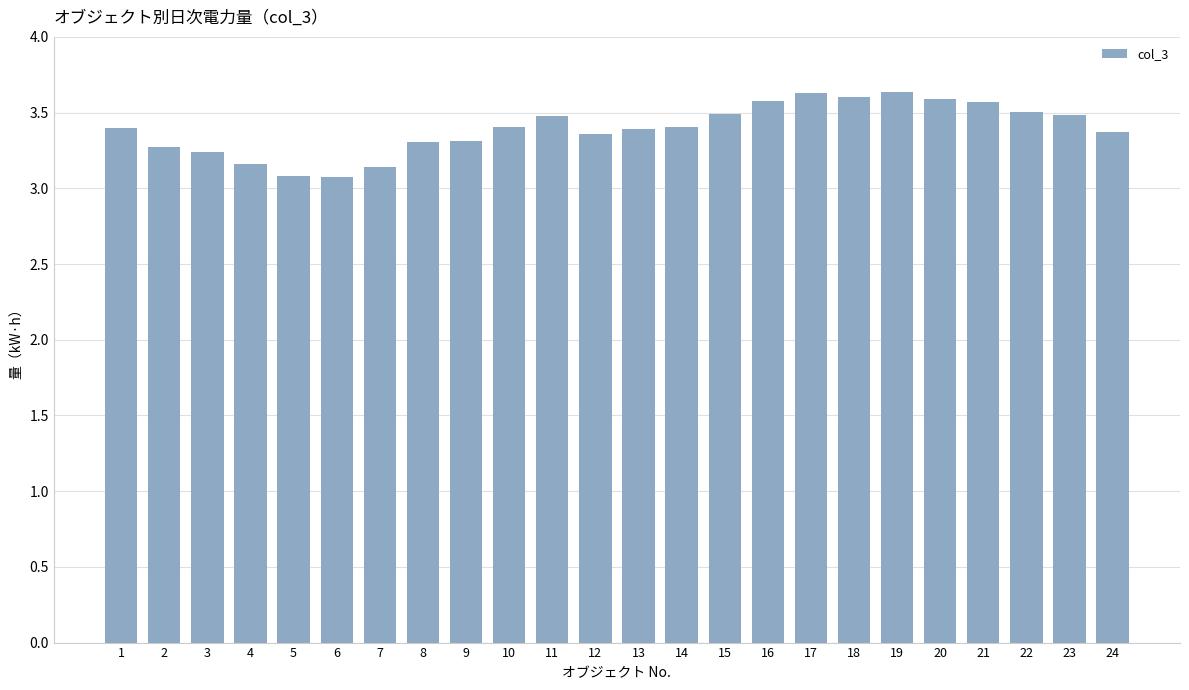

What is the value of the 16th bar from the left?

3.6